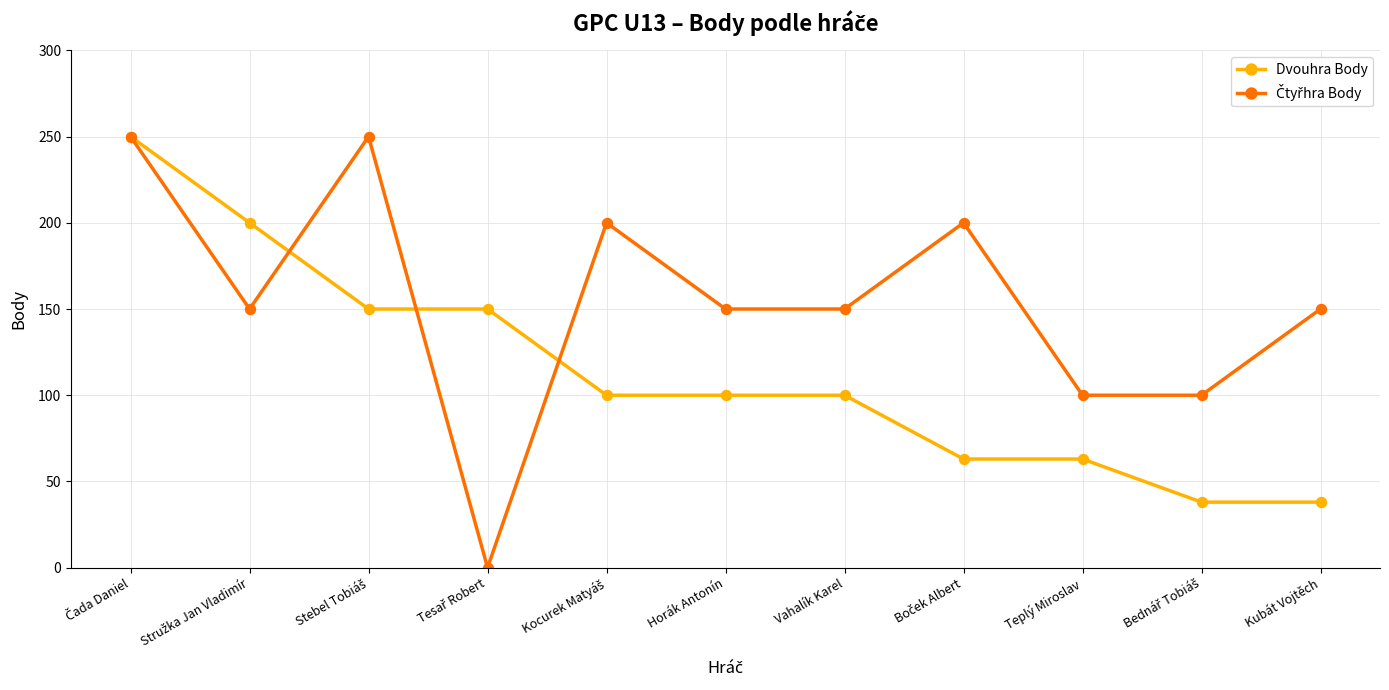

What is the lowest value of the Dvouhra Body series?

38